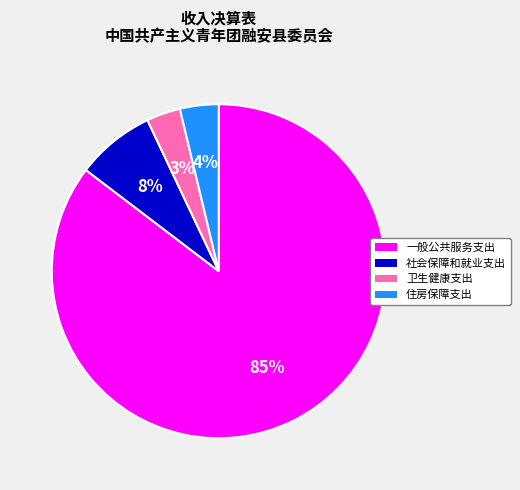

Does 一般公共服务支出 represent more than half of the total?

Yes